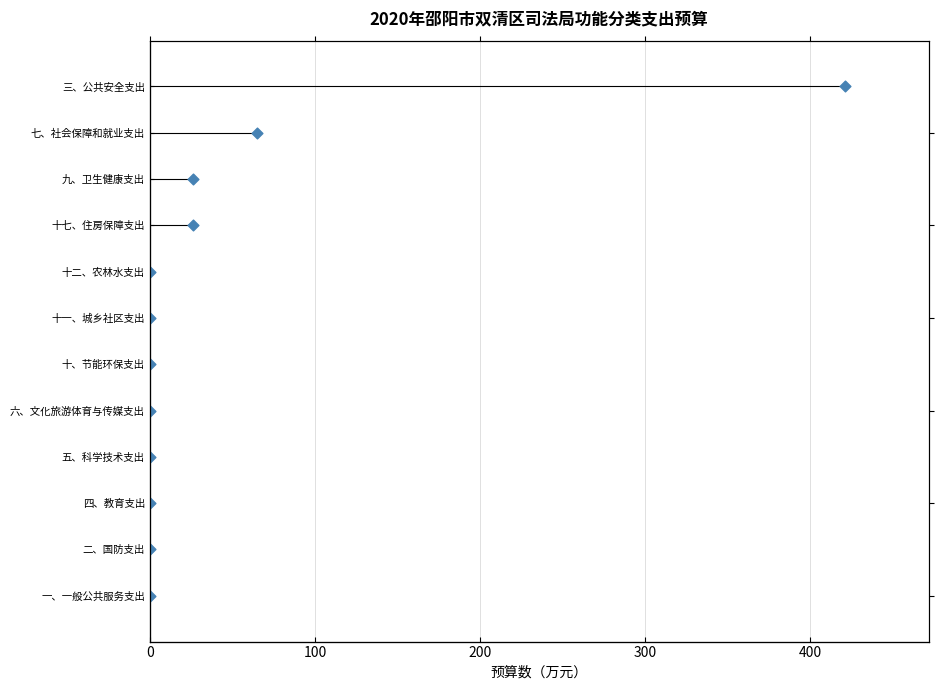

Which has a higher value, 七、社会保障和就业支出 or 九、卫生健康支出?

七、社会保障和就业支出